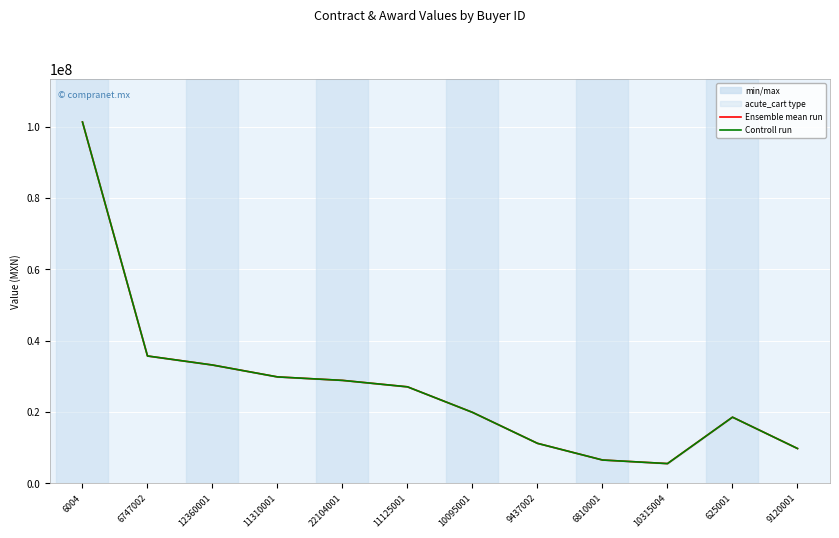

True or false: Controll run and Ensemble mean run cross at least once.

False